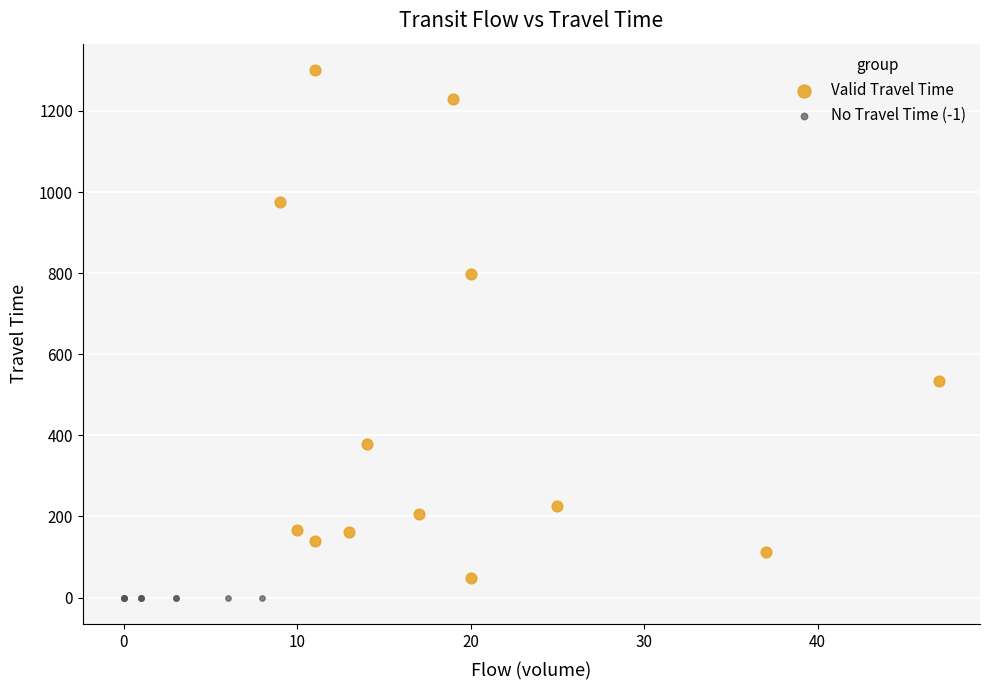

Which series reaches the maximum Y coordinate?

Valid Travel Time